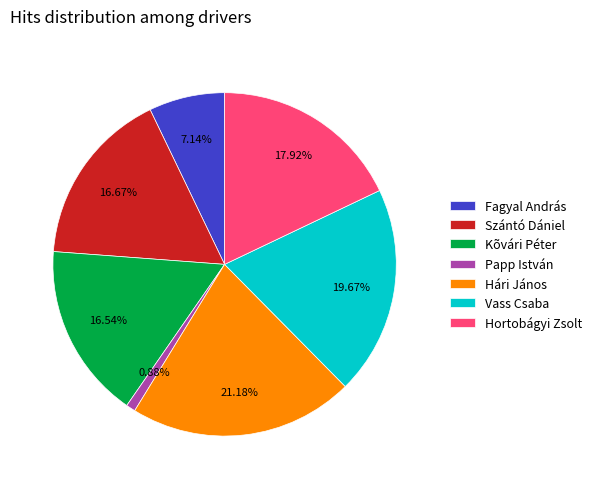

To the nearest percent, what is the difference between the Hortobágyi Zsolt and Fagyal András slice percentages?

11%